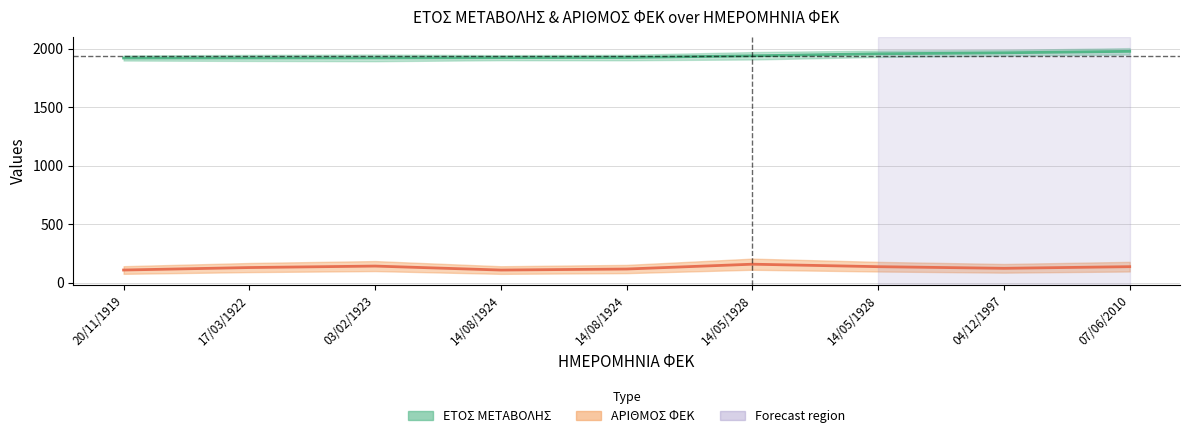

True or false: ΕΤΟΣ ΜΕΤΑΒΟΛΗΣ and ΑΡΙΘΜΟΣ ΦΕΚ cross at least once.

False